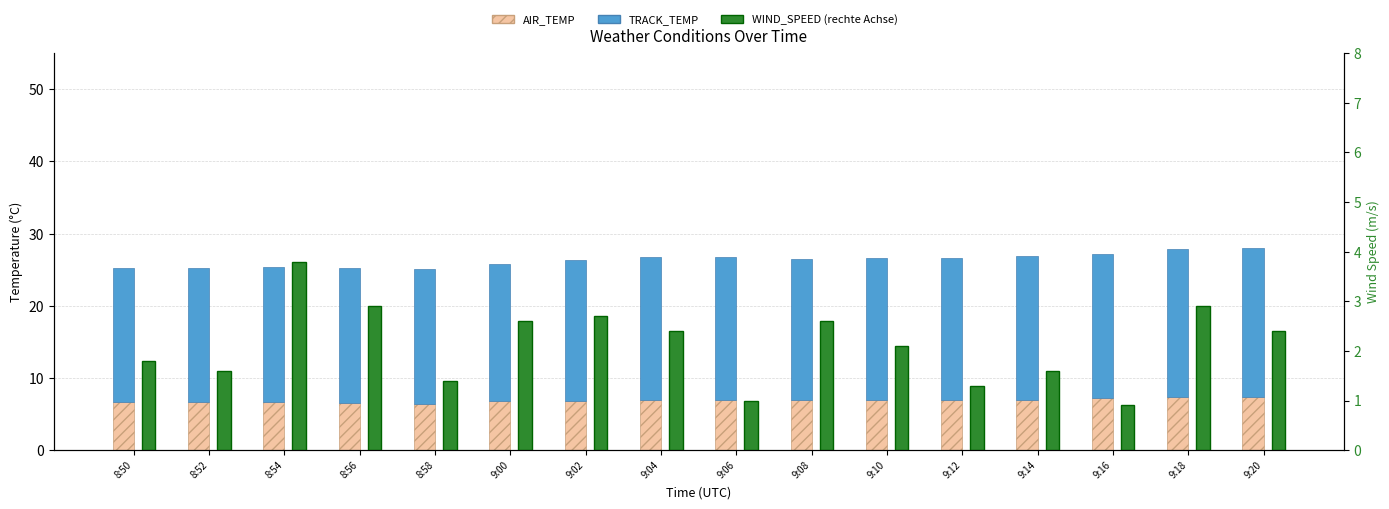

What is the value of the TRACK_TEMP bar at the 1st from the left?

18.7